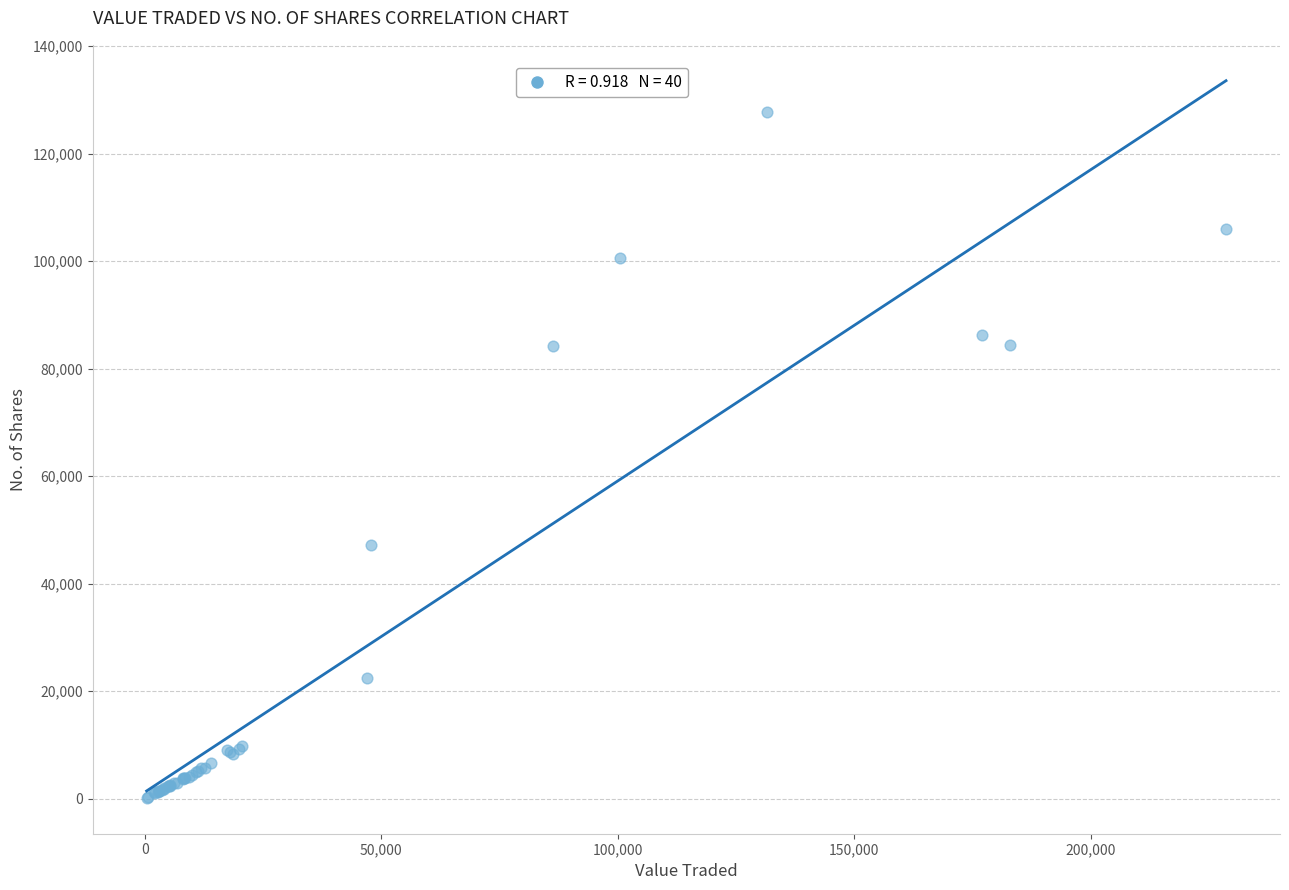

What Y value in the scatter plot is closest to 63994?

47203